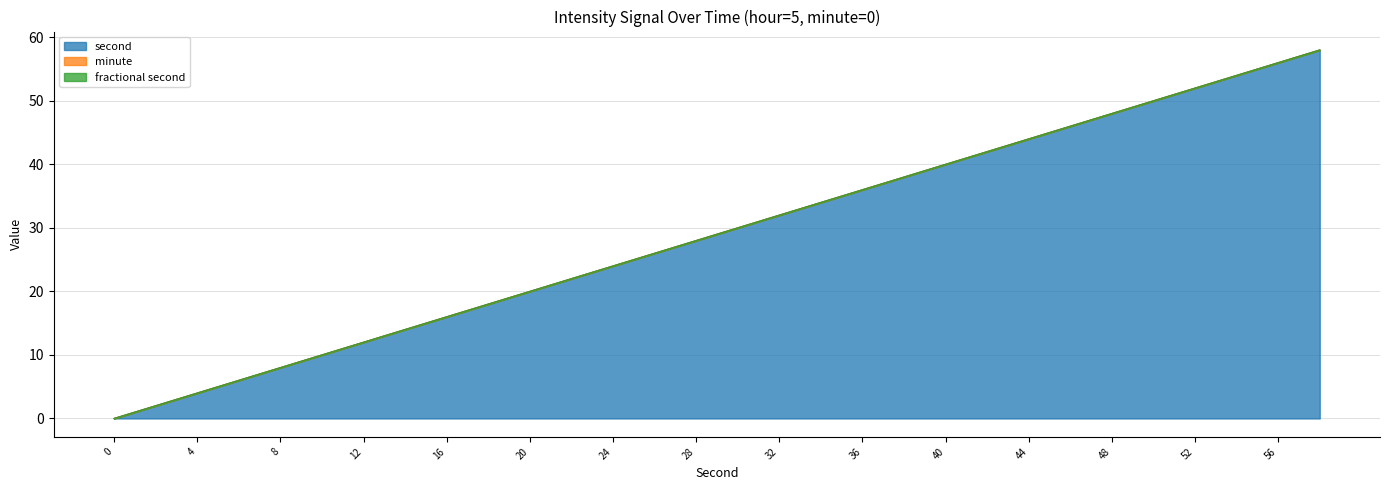

The second series shows 24 at 24. True or false?

True